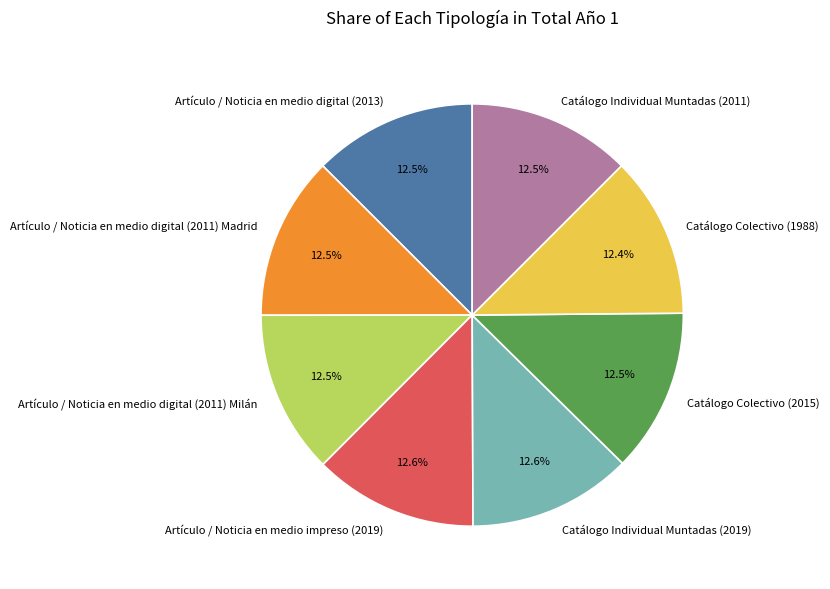

Does Catálogo Individual Muntadas (2019) represent more than half of the total?

No